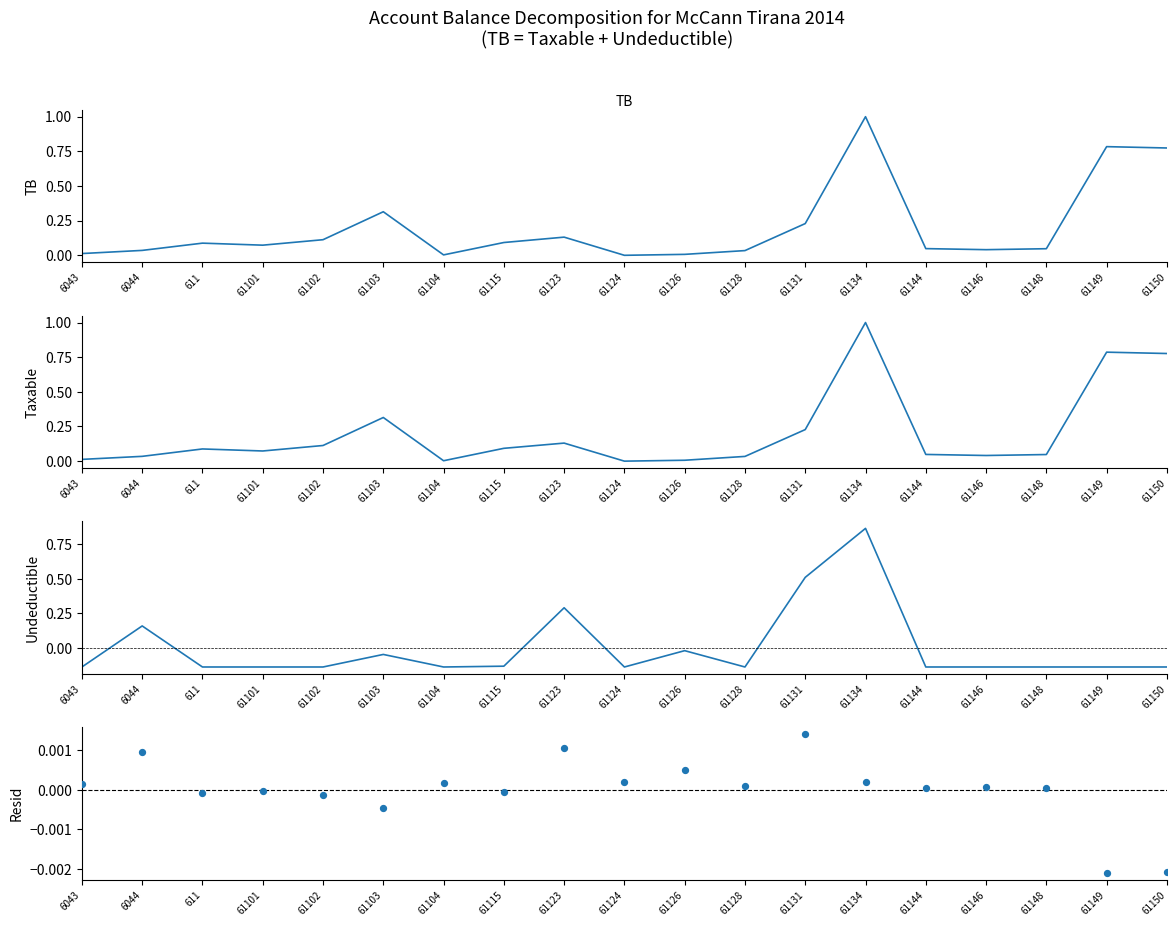

At which category is the sum across all series the highest?

61134